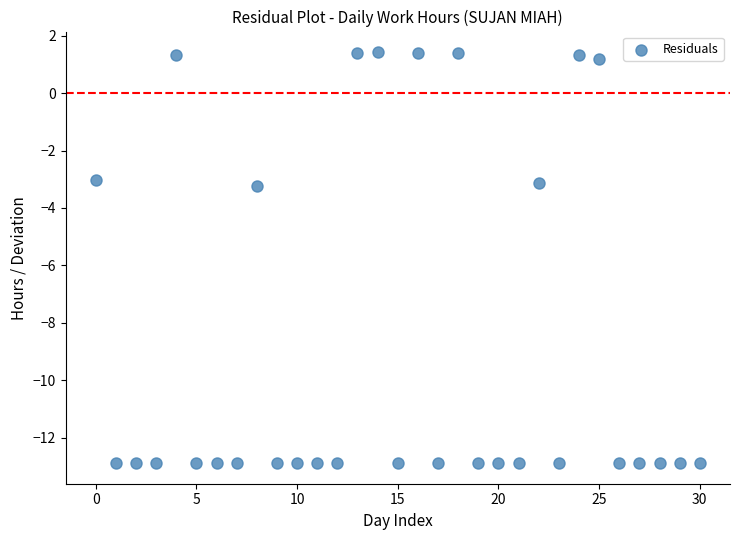

What is the range of Y values (max minus min)?

14.3